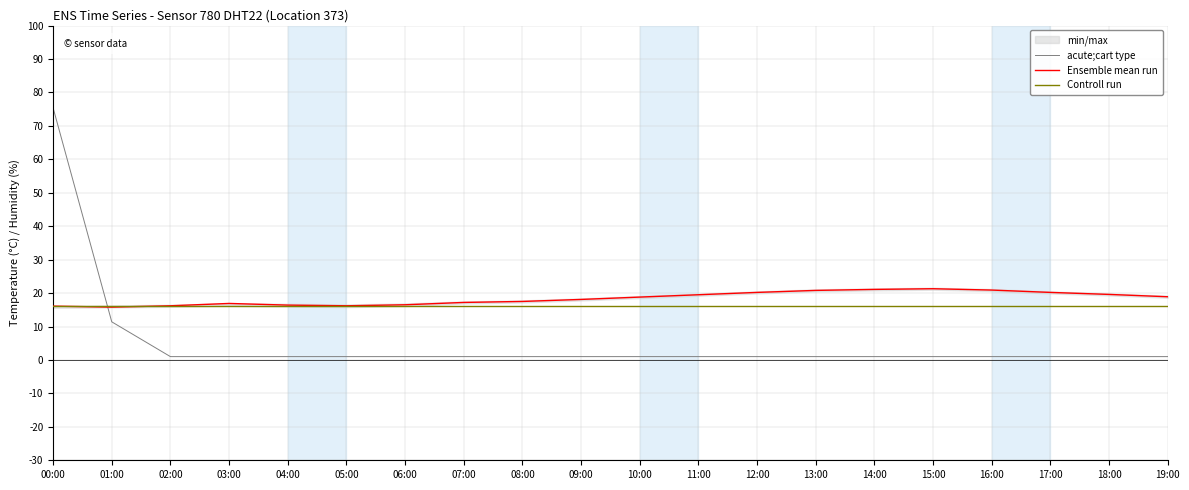

What is the total value across all series at 16:00?

37.9